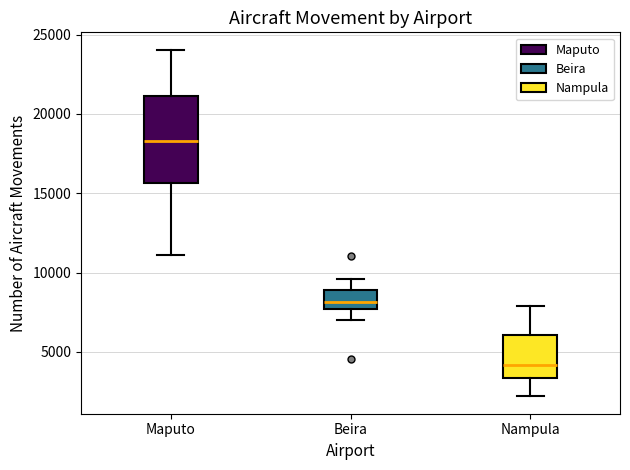

Reading left to right, read every box against the y-axis: the position of its median line, the range the box covers, and the ends of its whiskers. The values are not printed on the chart, so give them approximately, as read against the axis.

Maputo: median 18500, box 15500 to 21000, whiskers 11000 to 24000
Beira: median 8000, box 7500 to 9000, whiskers 7000 to 9500
Nampula: median 4000, box 3500 to 6000, whiskers 2000 to 8000